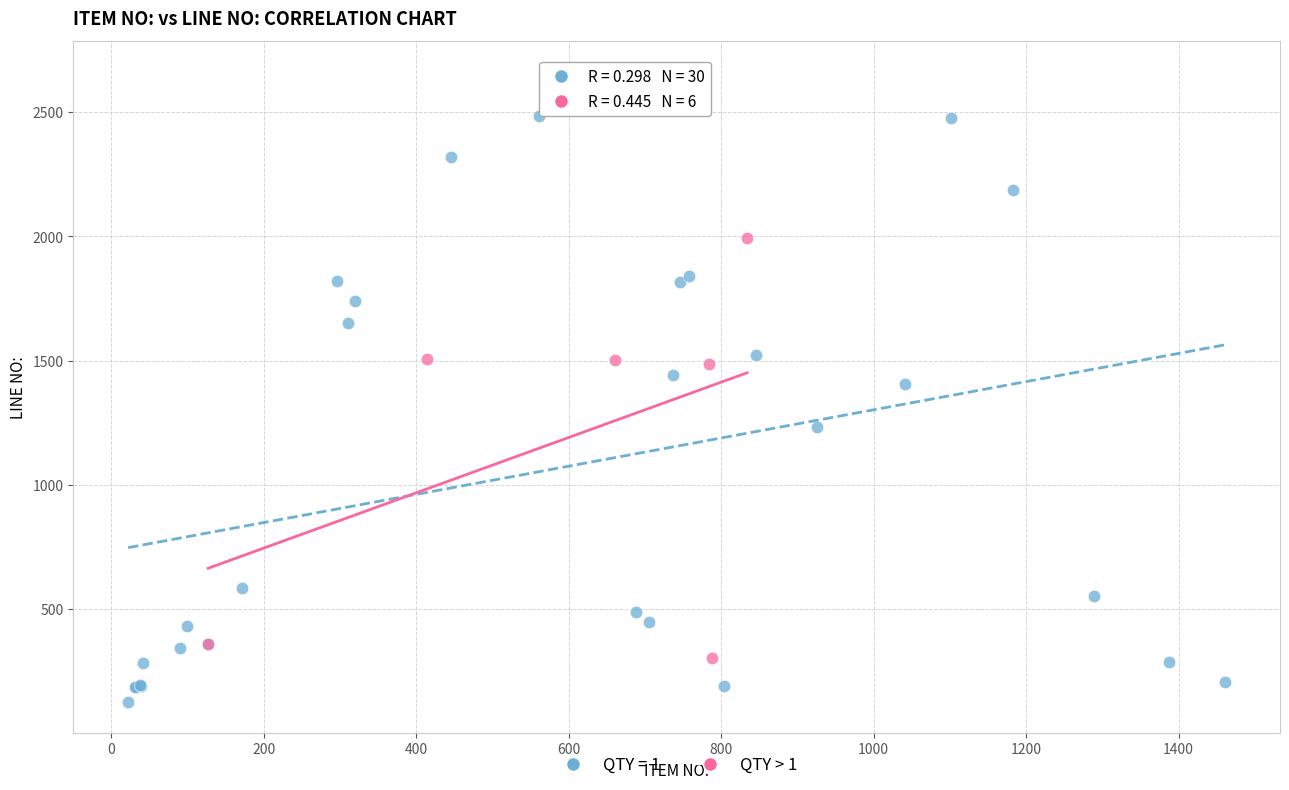

Which series contains the highest Y value?

QTY = 1